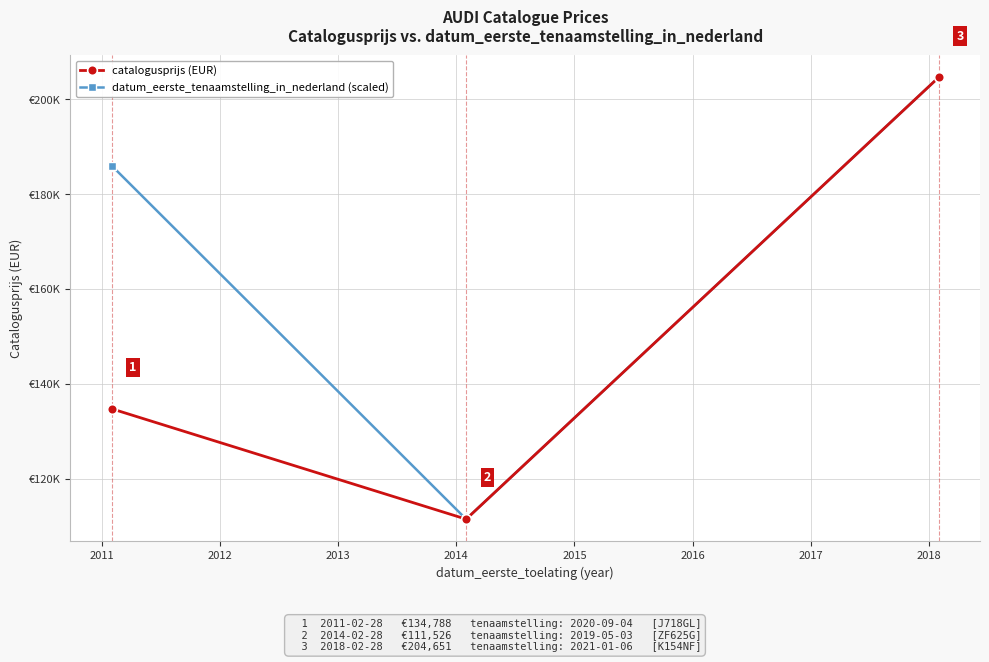

What are all the series names shown in the legend?

catalogusprijs (EUR), datum_eerste_tenaamstelling_in_nederland (scaled)